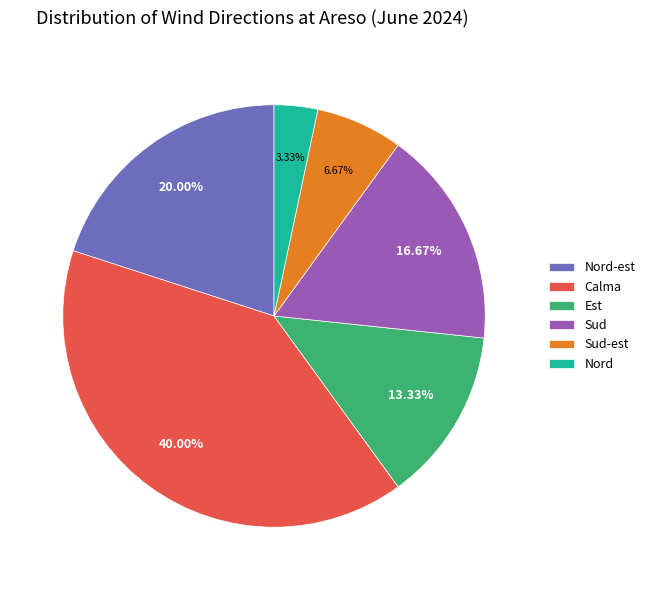

How many slices are in this pie chart?

6